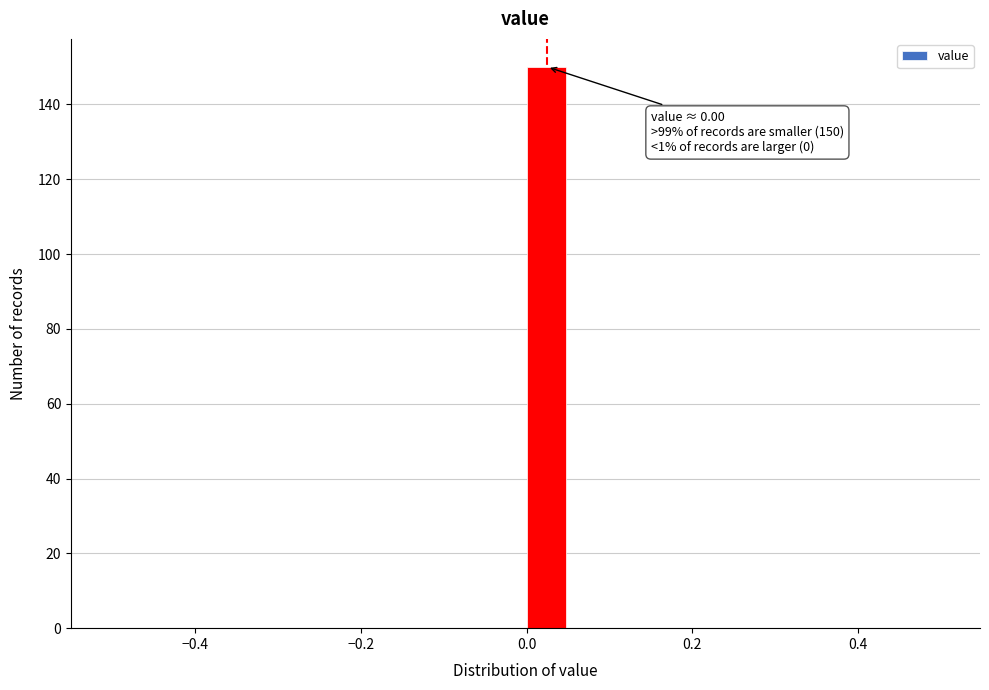

Around what value on the x-axis is the tallest bar? Give the approximate position of its centre, as read against the axis.

0.02